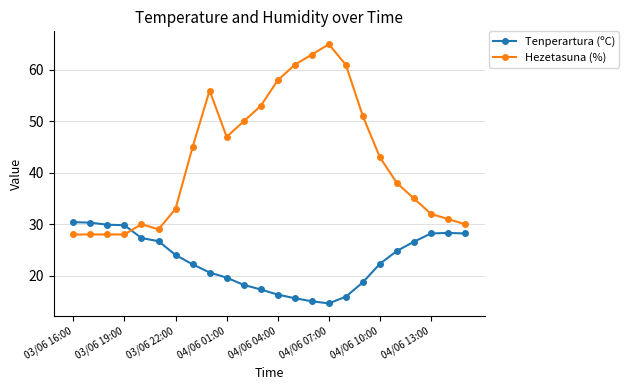

What is the value of the Tenperartura (ºC) point at the 10th from the left?

19.6